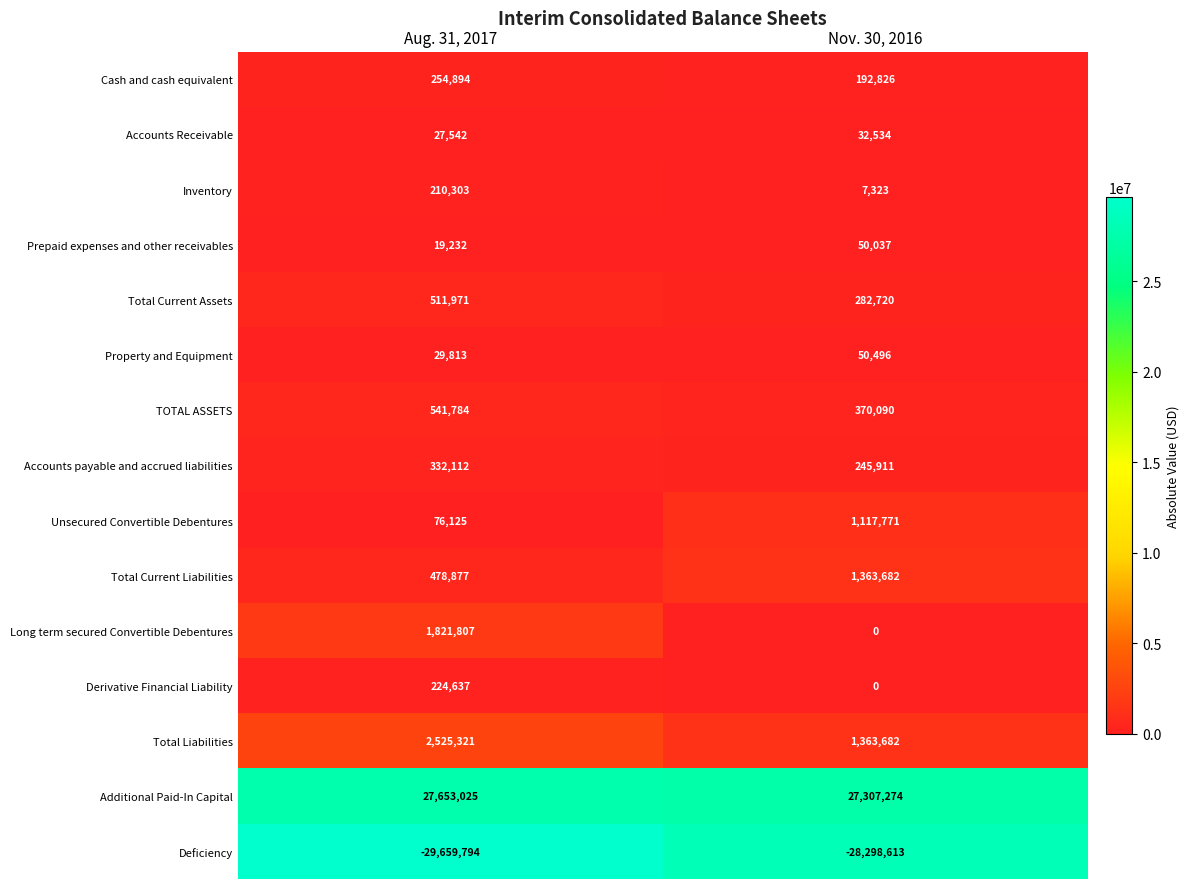

How many data points does each series have?

2